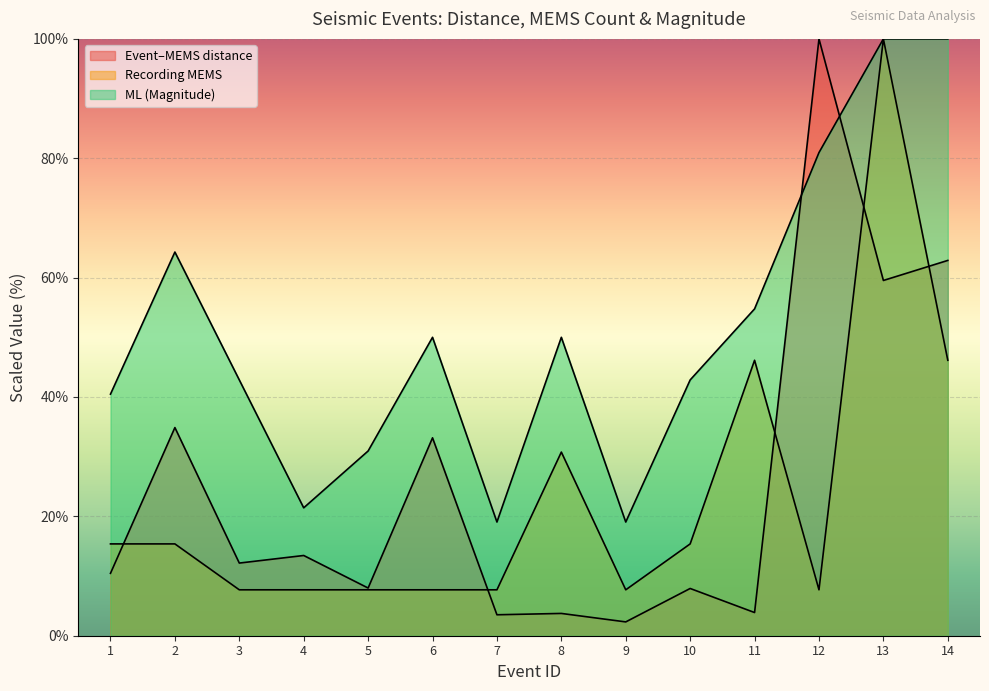

At how many categories does at least one series exceed 29?

11